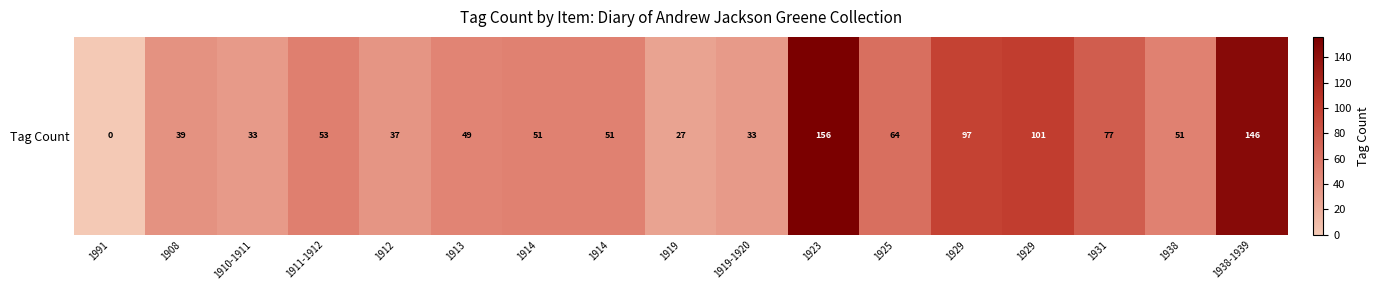

The value at 1912 is 37. True or false?

True